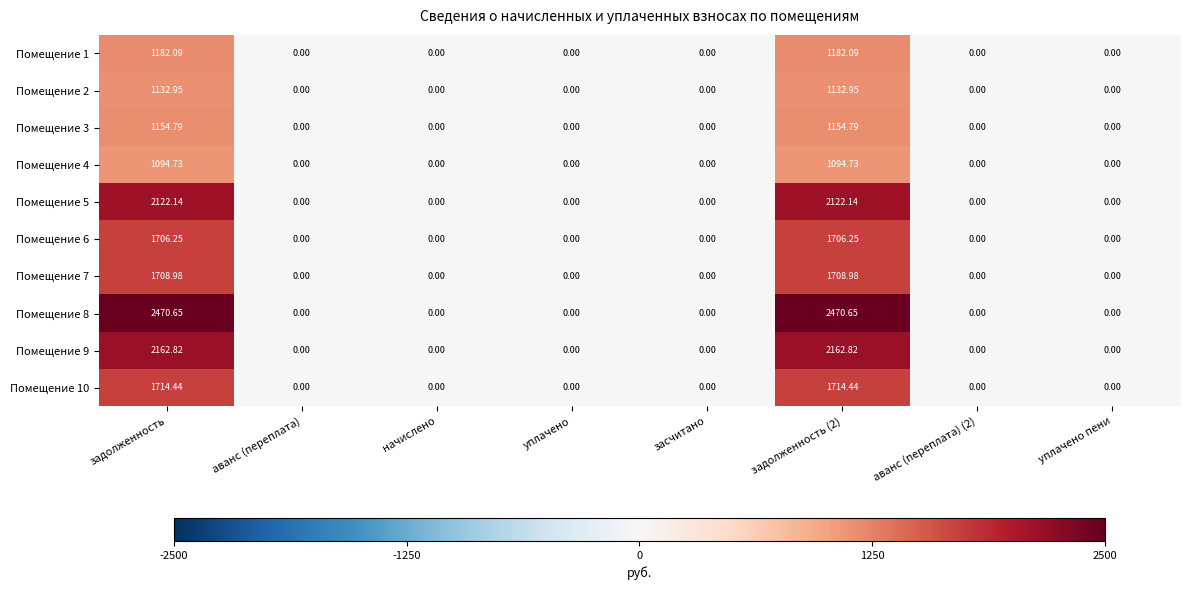

How many categories are shown in the chart?

8